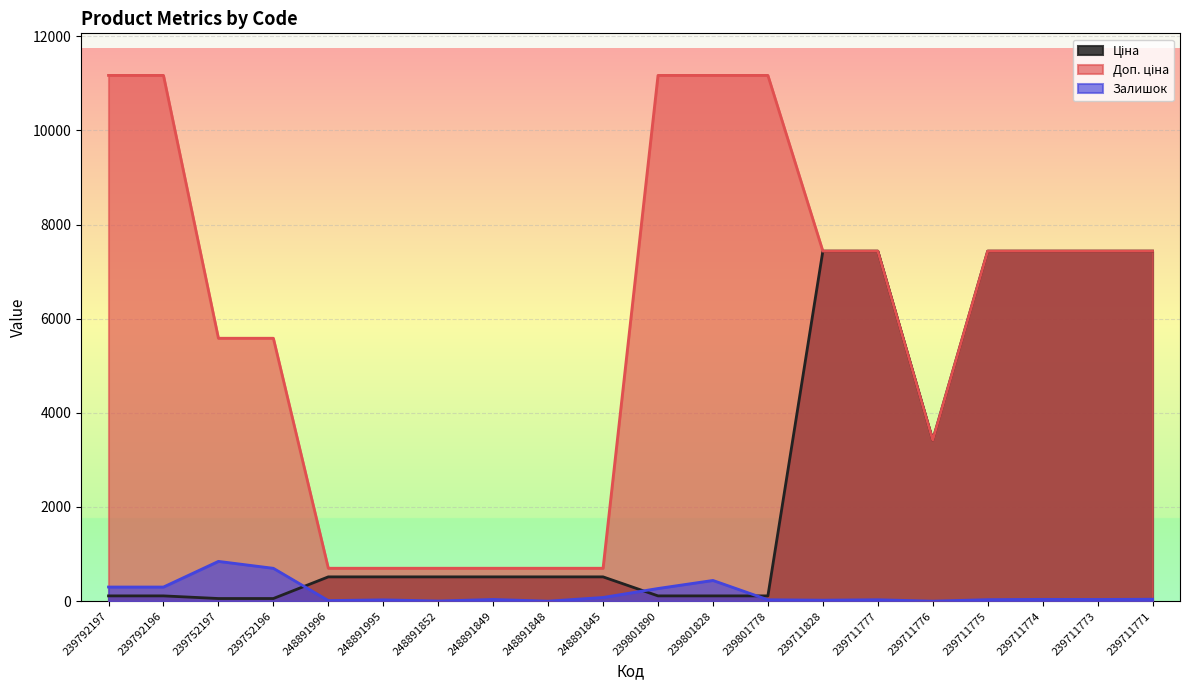

Reading left to right, what are all the values shown in this chart?

Ціна: 239792197=111.7	239792196=111.7	239752197=55.9	239752196=55.9	248891996=515.8	248891995=515.8	248891852=515.8	248891849=515.8	248891848=515.8	248891845=515.8	239801890=111.7	239801828=111.7	239801778=111.7	239711828=7436.2	239711777=7436.2	239711776=3420.6	239711775=7436.2	239711774=7436.2	239711773=7436.2	239711771=7436.2
Доп. ціна: 239792197=11169.0	239792196=11169.0	239752197=5585.0	239752196=5585.0	248891996=699.0	248891995=699.0	248891852=699.0	248891849=699.0	248891848=699.0	248891845=699.0	239801890=11169.0	239801828=11169.0	239801778=11169.0	239711828=7436.2	239711777=7436.2	239711776=3421.0	239711775=7436.2	239711774=7436.2	239711773=7436.2	239711771=7436.2
Залишок: 239792197=300.0	239792196=300.0	239752197=845.0	239752196=698.0	248891996=12.0	248891995=28.0	248891852=3.0	248891849=36.0	248891848=0.0	248891845=78.0	239801890=269.0	239801828=440.0	239801778=30.0	239711828=21.0	239711777=30.0	239711776=0.0	239711775=32.0	239711774=38.0	239711773=36.0	239711771=41.0